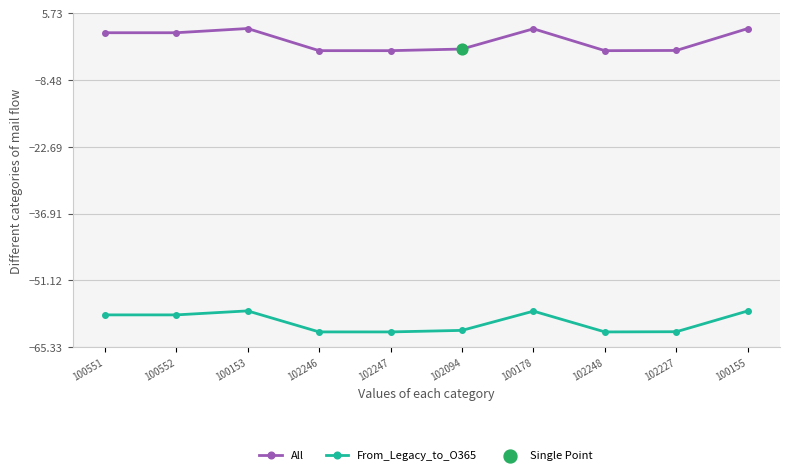

Between 102247 and 100155, which series saw the biggest shift?

All